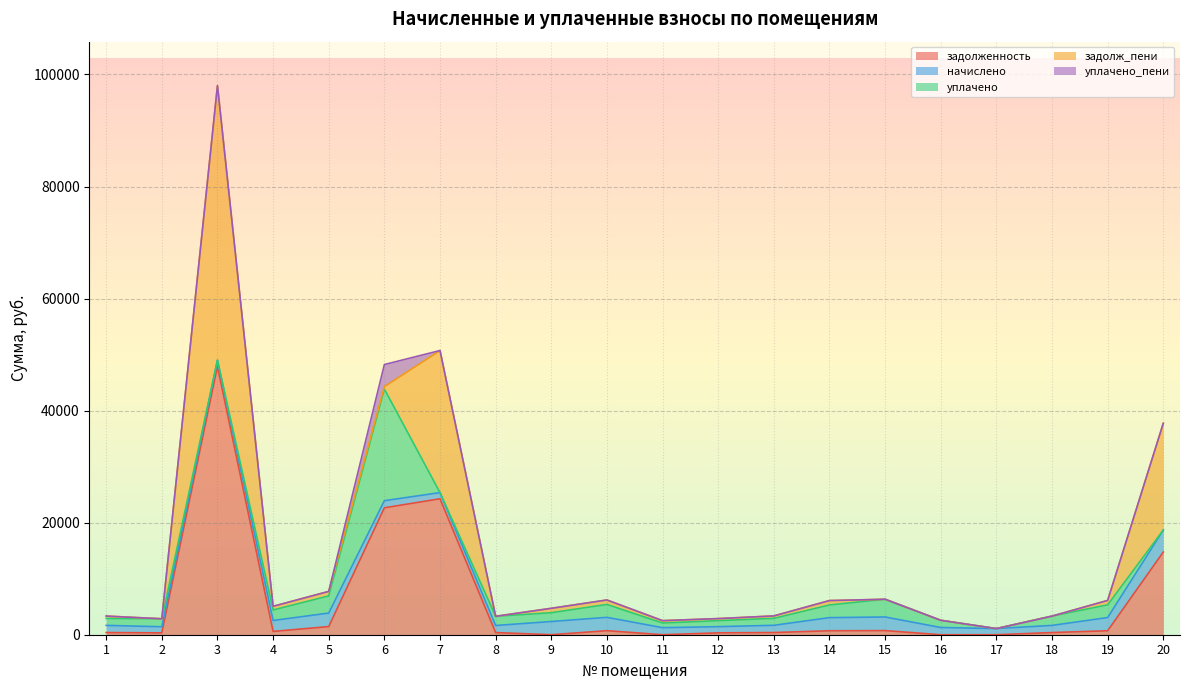

At how many categories does at least one series exceed 43982?

1